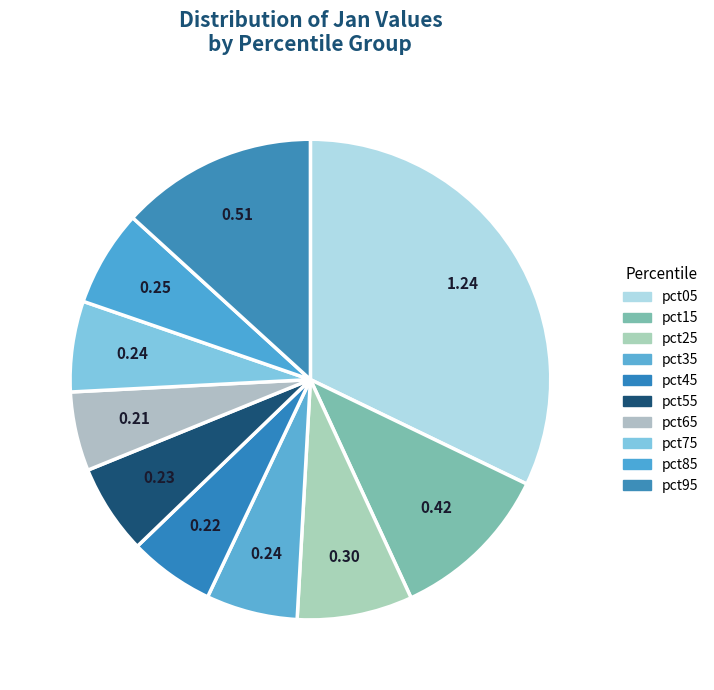

To the nearest percent, what is the combined percentage of pct45 and pct85?

12%